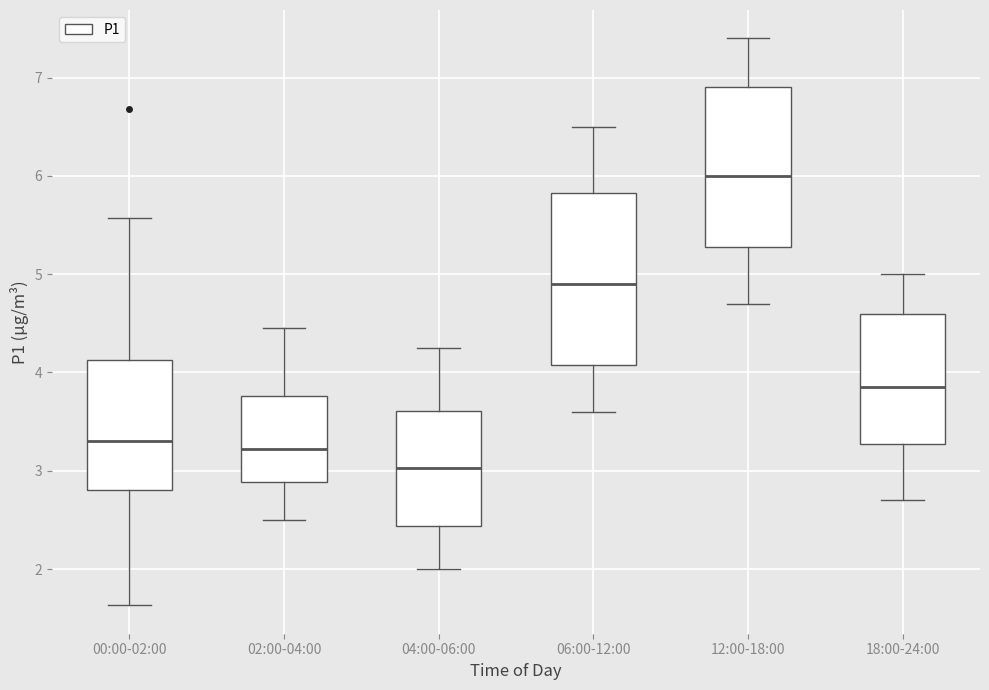

Reading left to right, read every box against the y-axis: the position of its median line, the range the box covers, and the ends of its whiskers. The values are not printed on the chart, so give them approximately, as read against the axis.

00:00-02:00: median 3.3, box 2.8 to 4.1, whiskers 1.6 to 5.6
02:00-04:00: median 3.2, box 2.9 to 3.8, whiskers 2.5 to 4.5
04:00-06:00: median 3.0, box 2.4 to 3.6, whiskers 2.0 to 4.3
06:00-12:00: median 4.9, box 4.1 to 5.8, whiskers 3.6 to 6.5
12:00-18:00: median 6.0, box 5.3 to 6.9, whiskers 4.7 to 7.4
18:00-24:00: median 3.9, box 3.3 to 4.6, whiskers 2.7 to 5.0